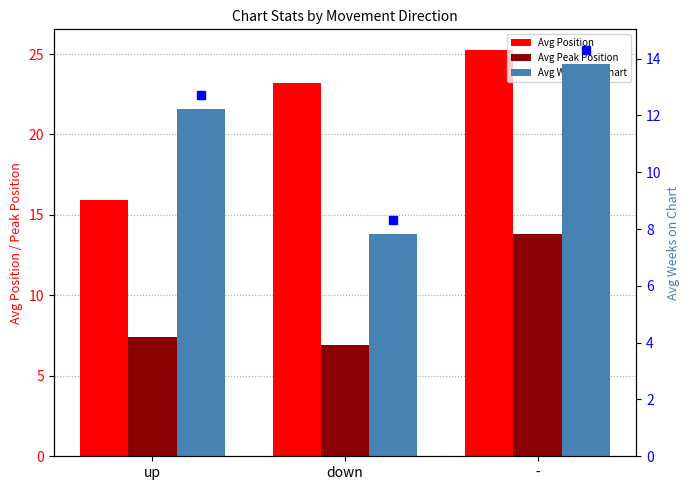

What is the total value across all series at -?

52.9